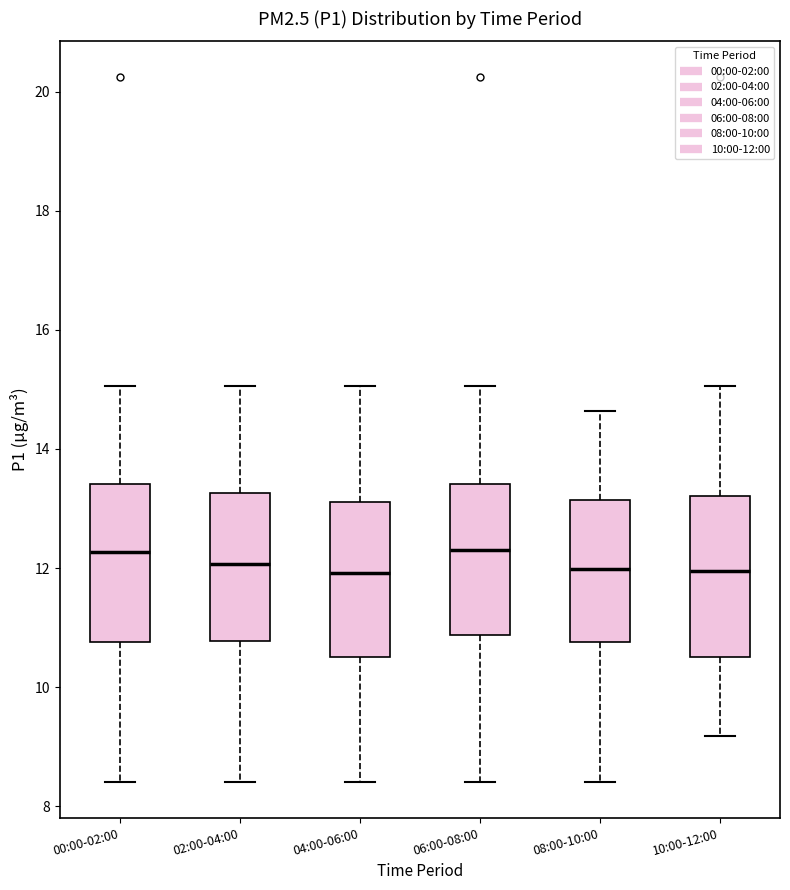

Where is the lower edge of the box for 08:00-10:00 on the y-axis? The values are not printed on the chart, so give them approximately, as read against the axis.

10.8